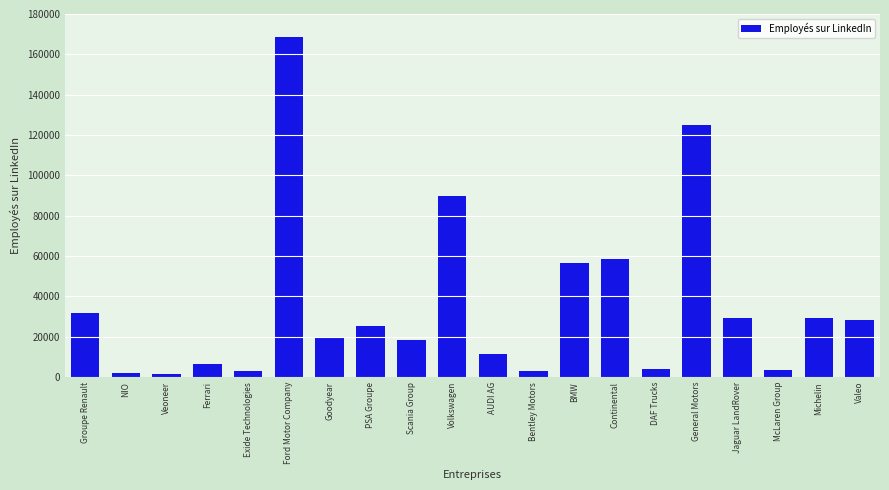

What is the sum of all values?

714557